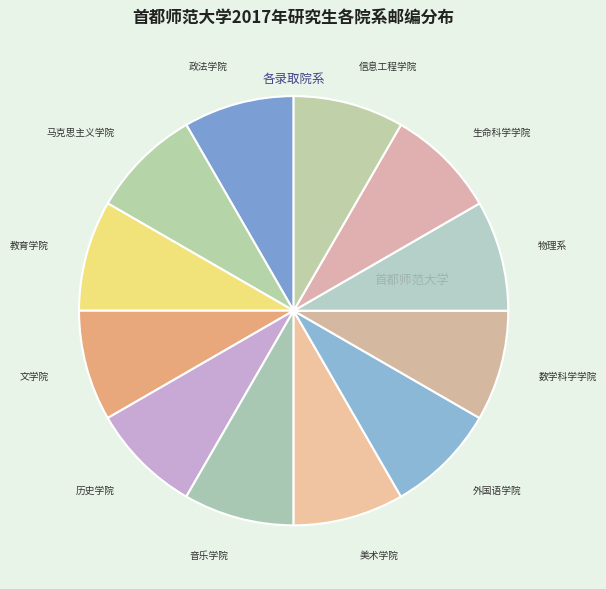

The 马克思主义学院 slice represents 1% of the pie. True or false?

False